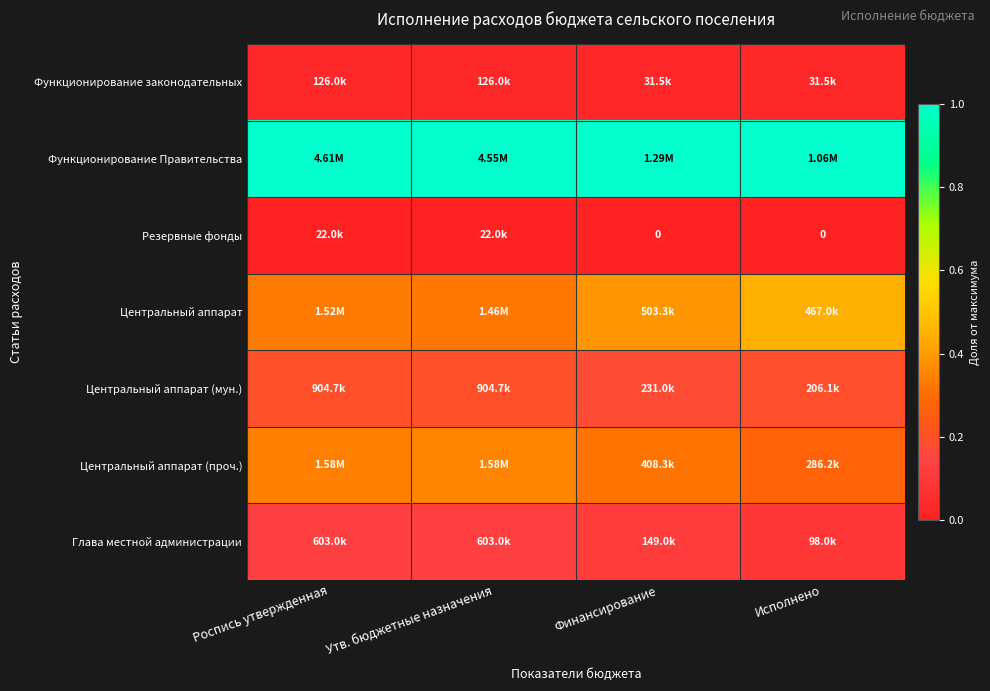

The value of Центральный аппарат (мун.) at Роспись утвержденная is 0.3. True or false?

False